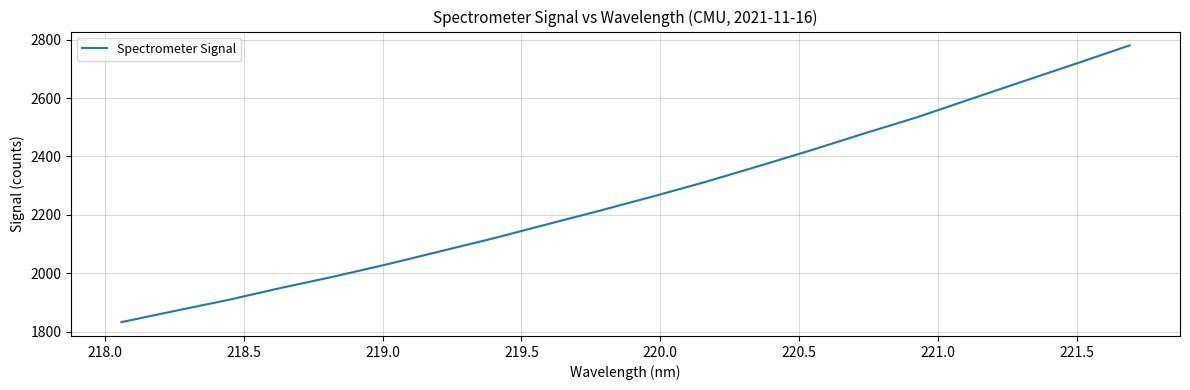

What is the smallest value displayed?

1832.7